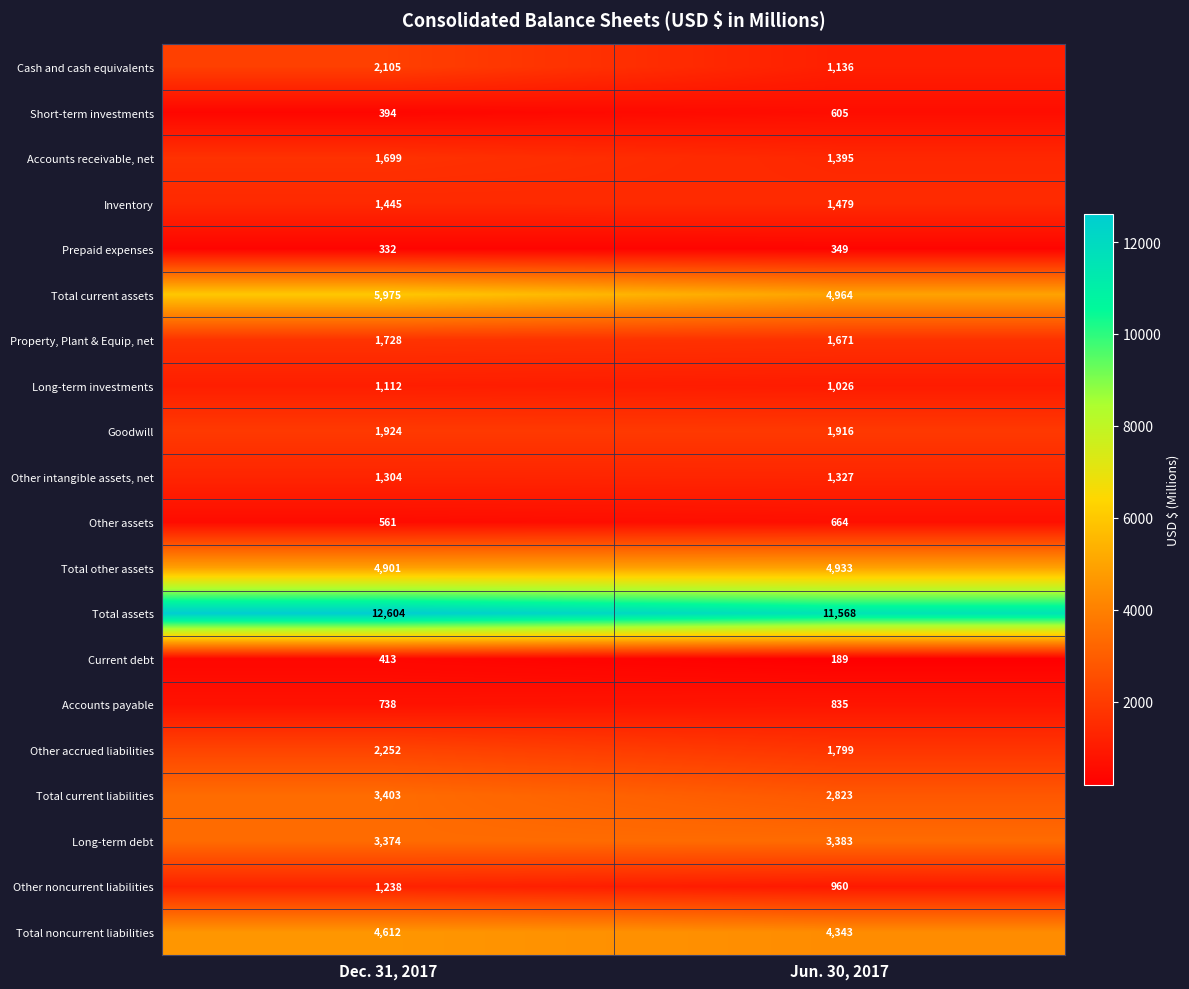

What is the sum of all Prepaid expenses values?

681